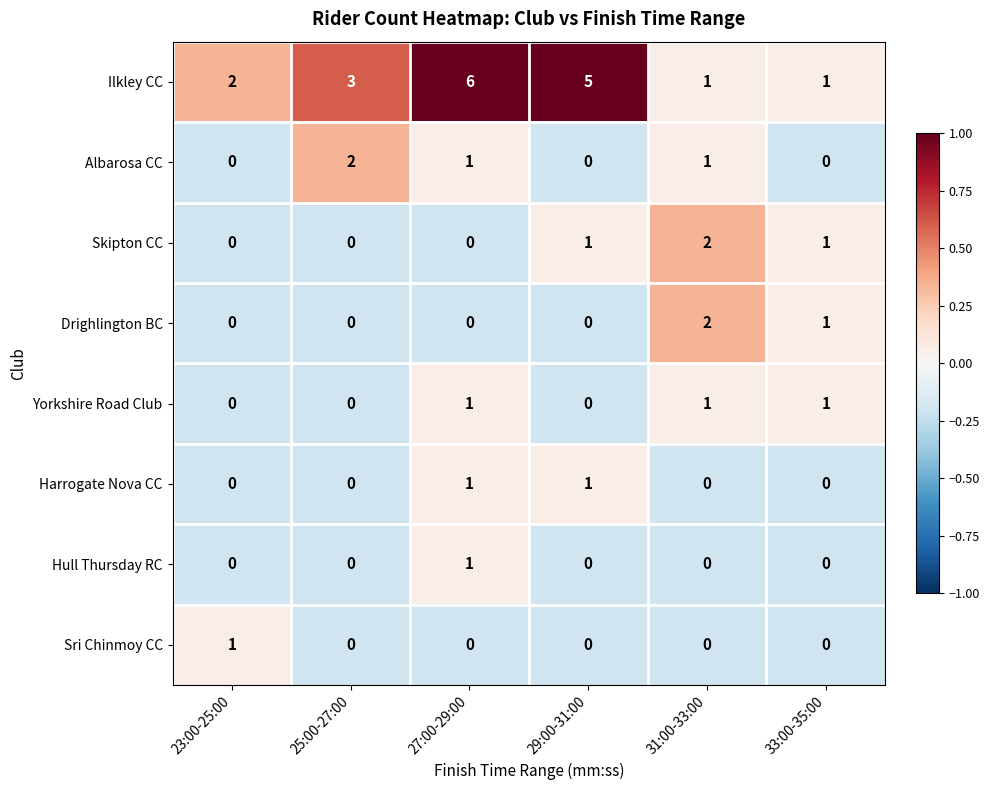

What is the sum of all Drighlington BC values?

3